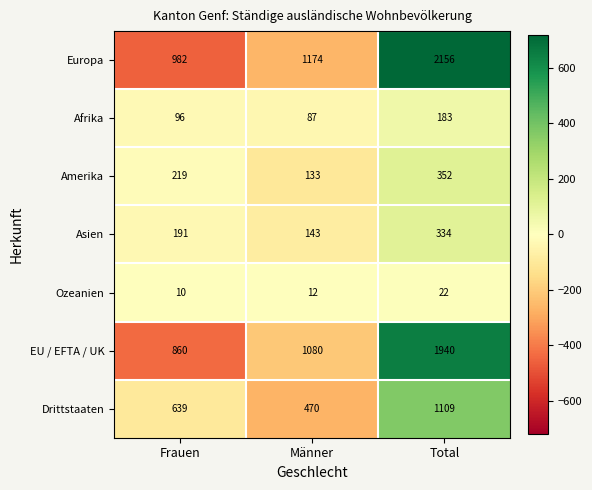

Read the Drittstaaten value at Total, to the nearest 10.

1110